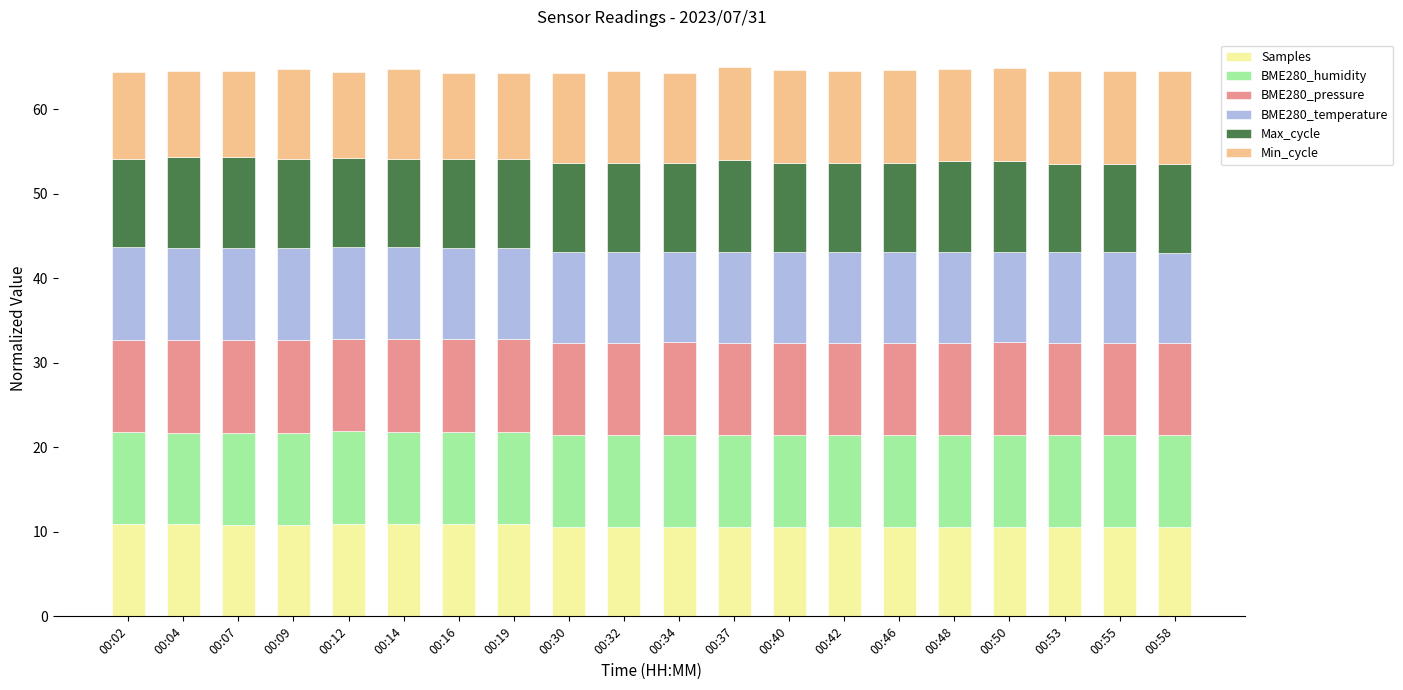

What is the total value across all series at 00:34?

64.3